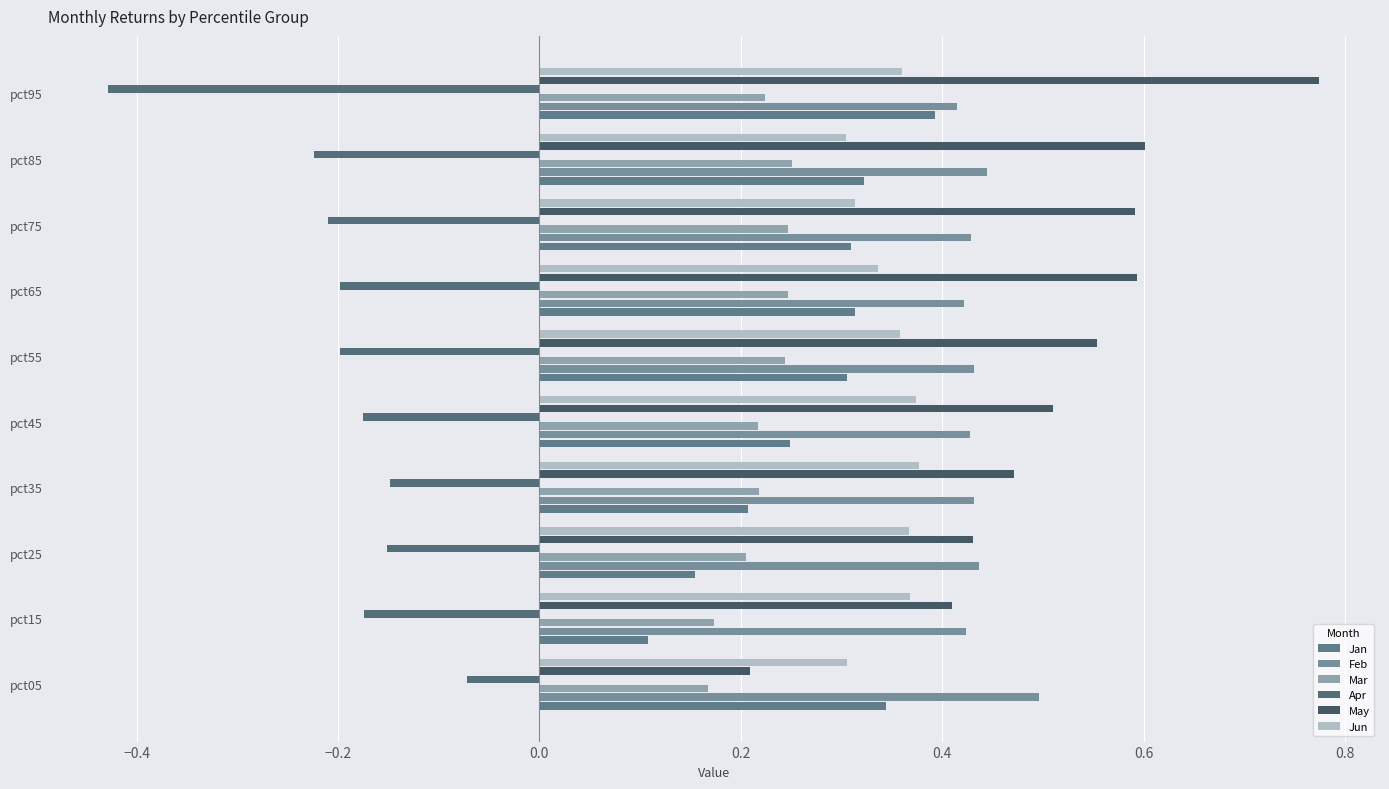

What is the sum of all Jun values?

3.5